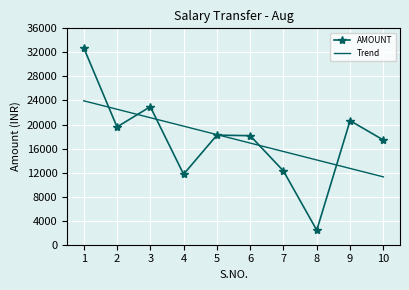

What are all the series names shown in the legend?

AMOUNT, Trend